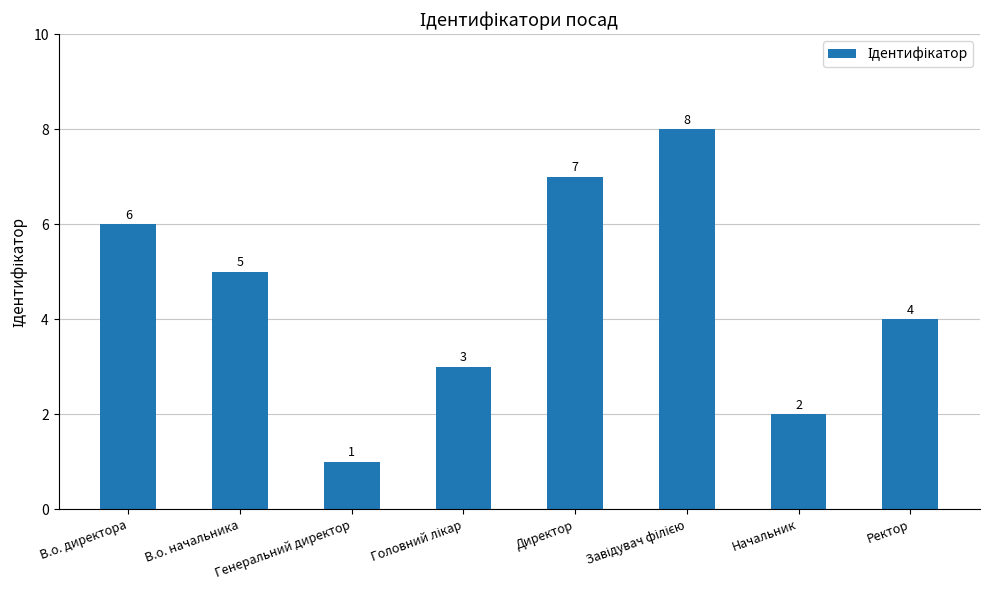

What is the minimum value shown in the chart?

1